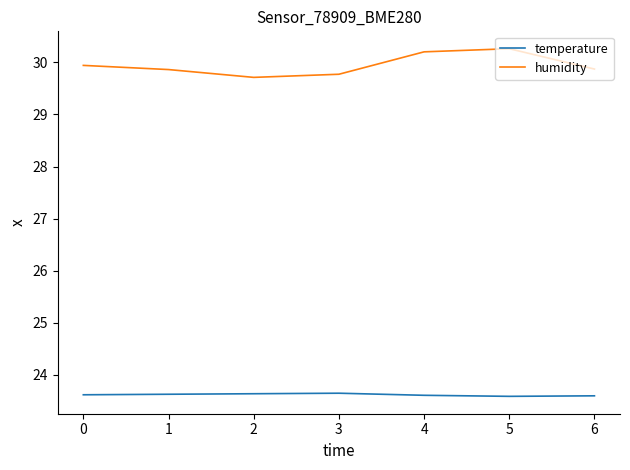

What is the spread (max minus min) of values at 6?

6.3